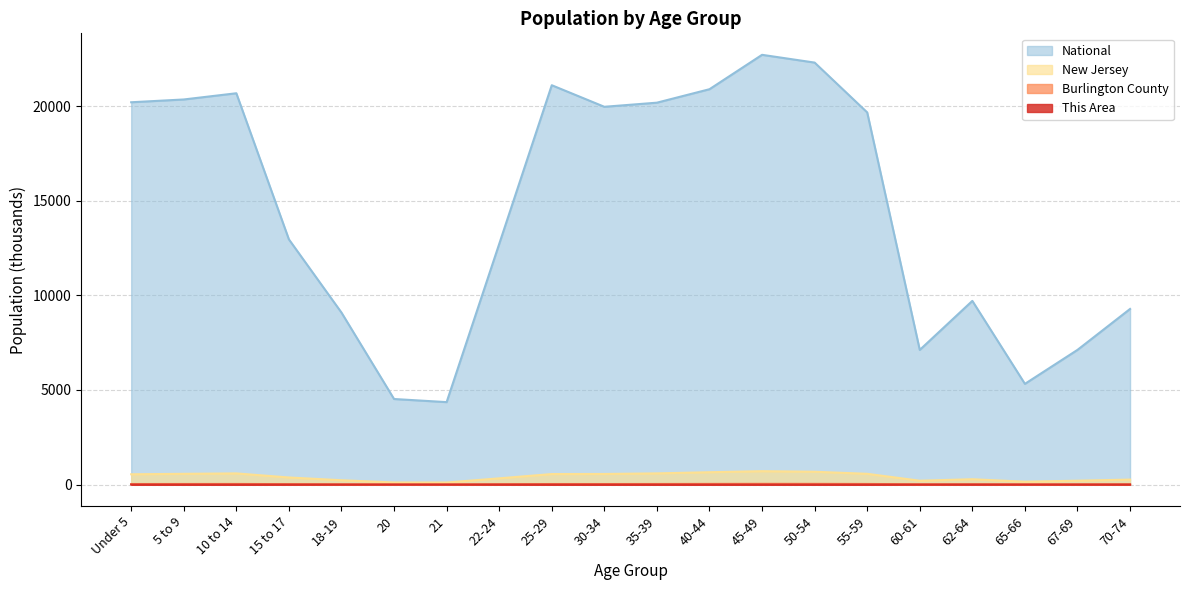

True or false: Burlington County and This Area cross at least once.

False